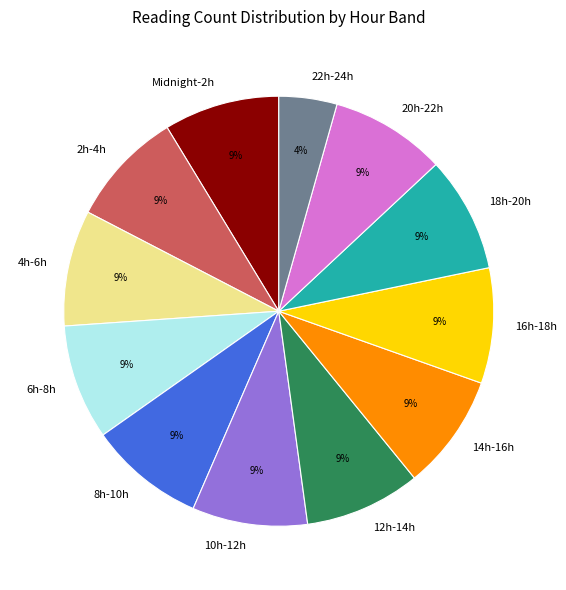

Combined, do 18h-20h and 4h-6h account for over 50%?

No